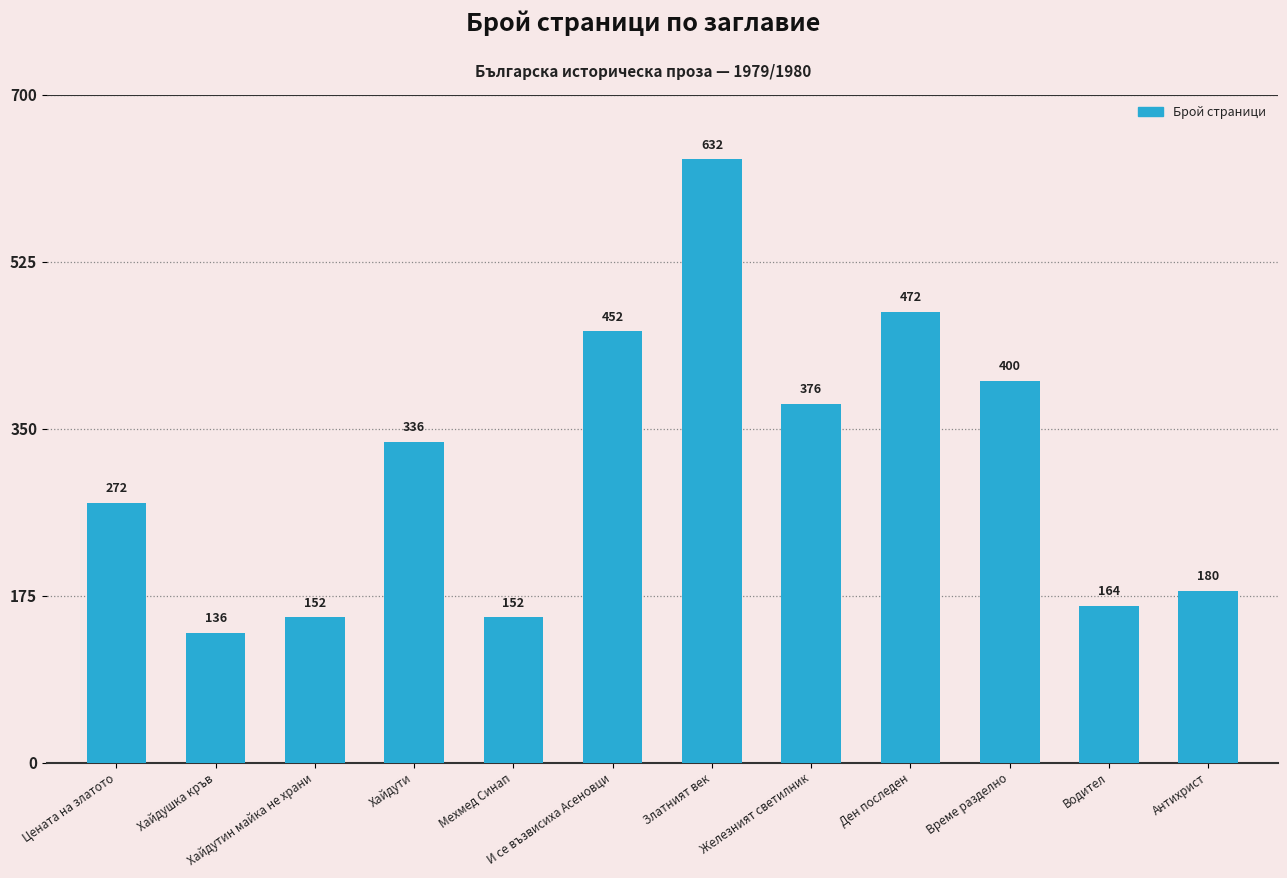

What is the difference between the maximum and minimum values?

496